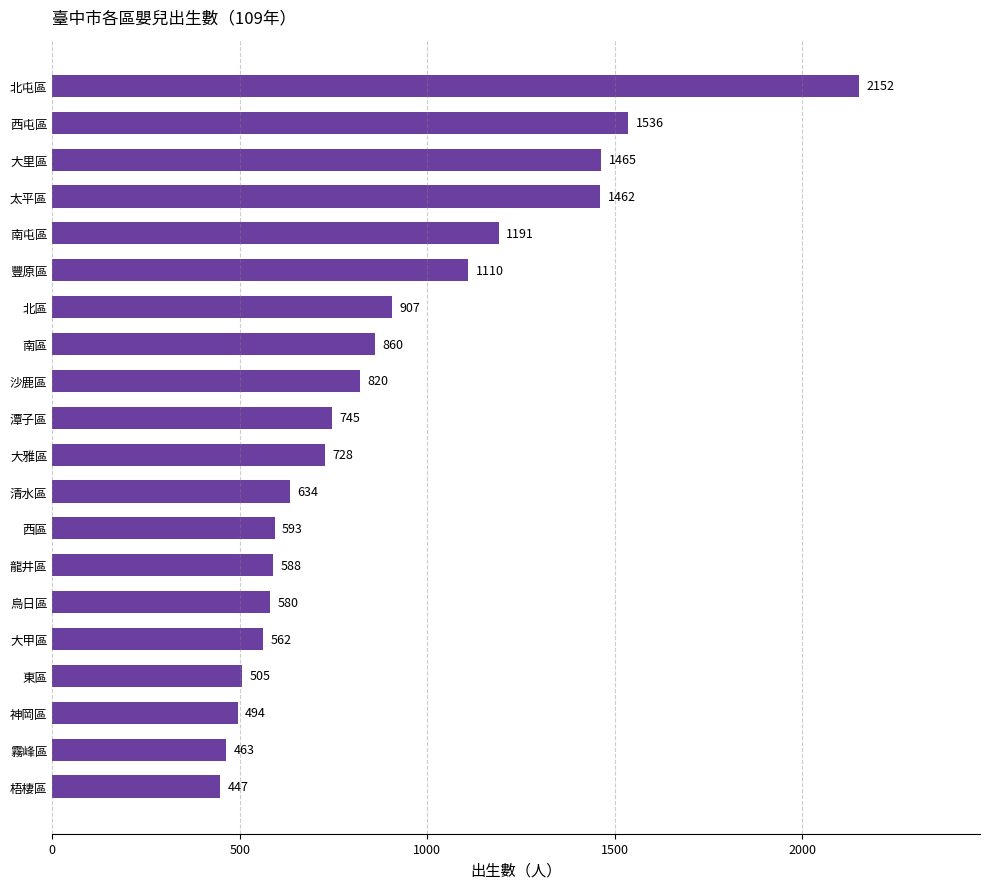

What is the label of the 12th bar from the top?

清水區